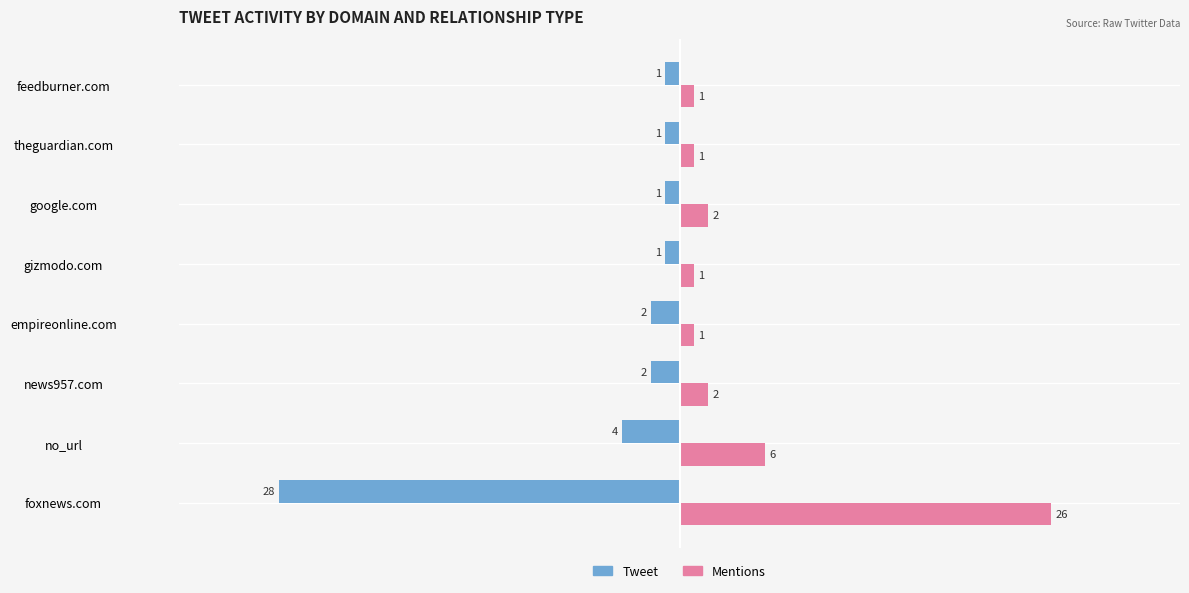

At which category is the sum across all series the highest?

no_url